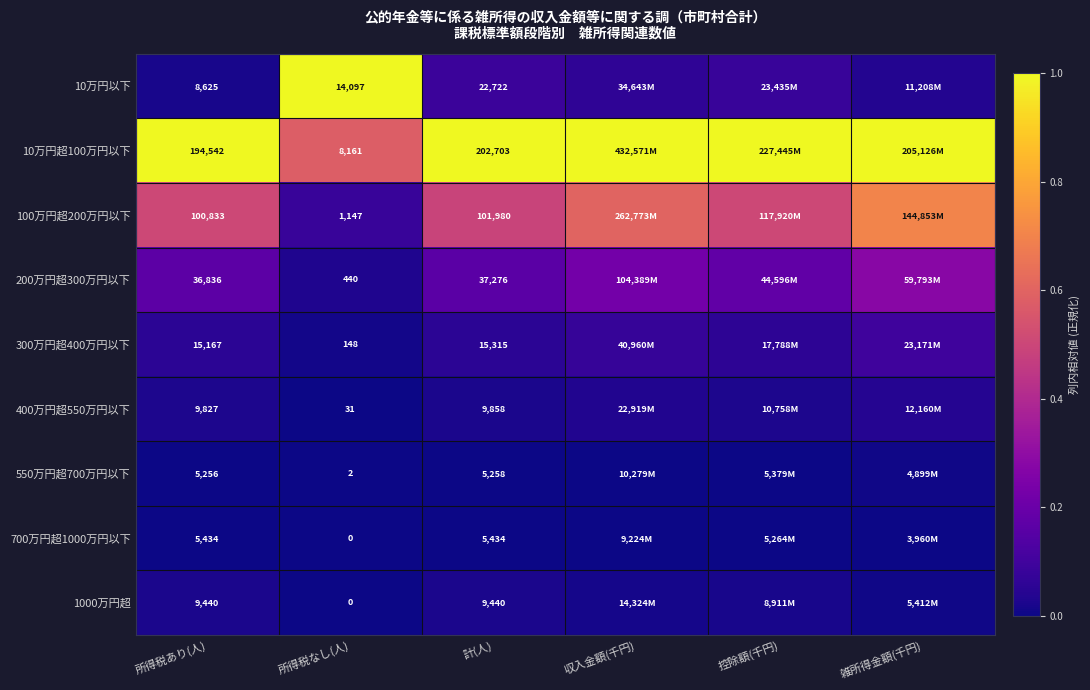

How many data points does each series have?

6